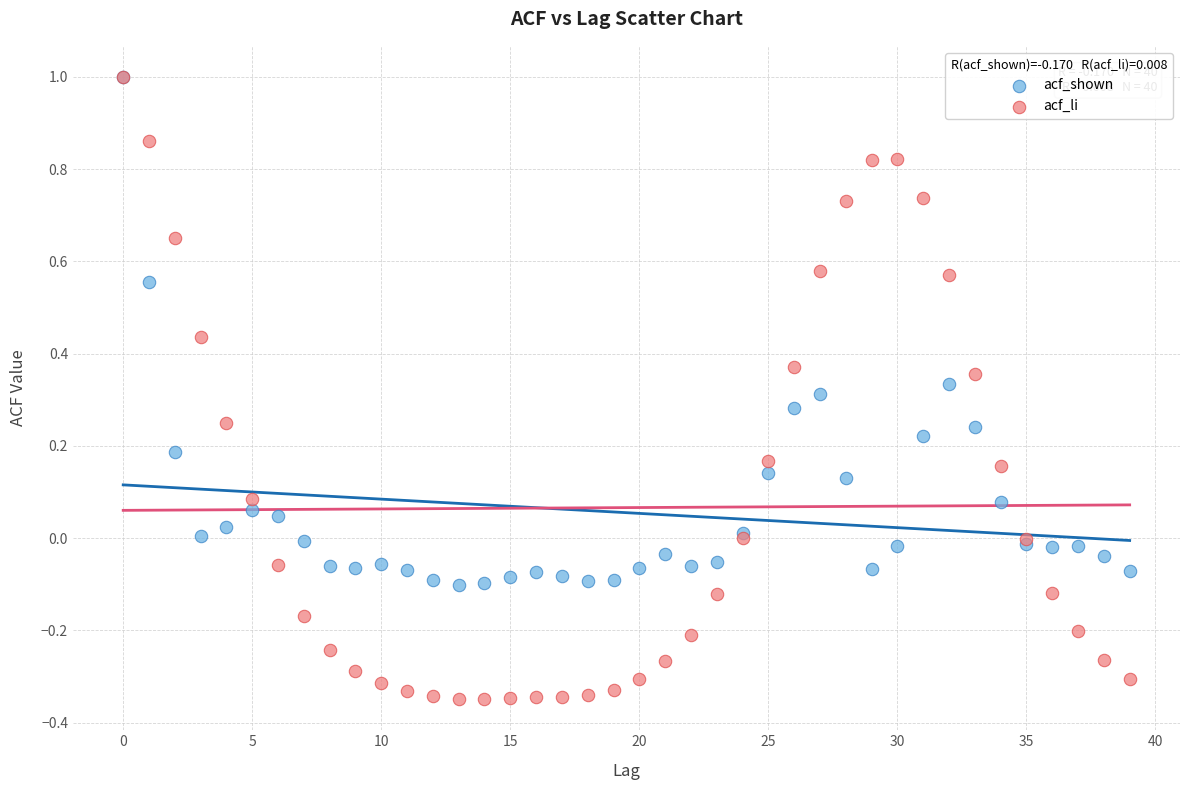

Which series reaches the minimum Y coordinate?

acf_li